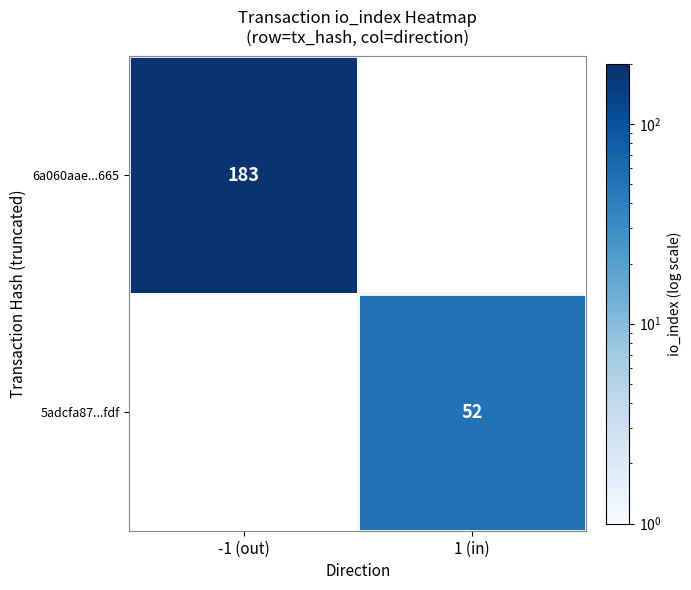

The 5adcfa87...fdf series shows 52 at 1 (in). True or false?

True